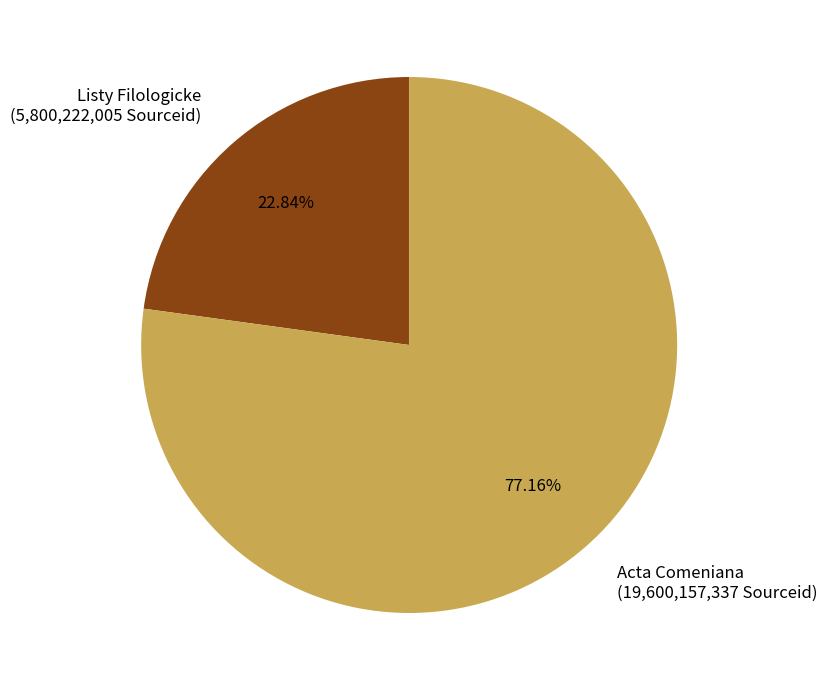

To the nearest percent, what portion does Acta Comeniana represent?

77%